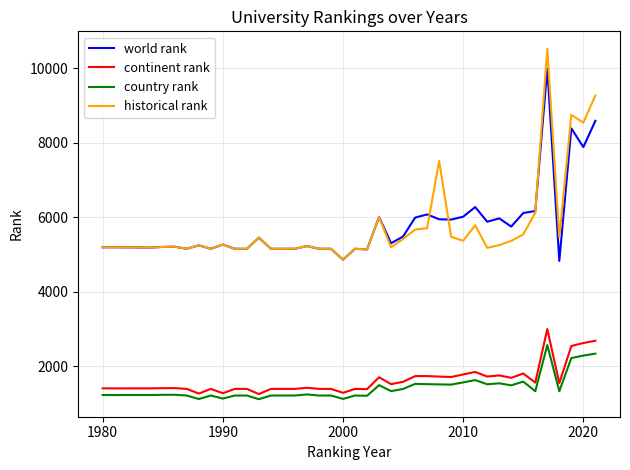

What is the lowest value of the continent rank series?

1251.0